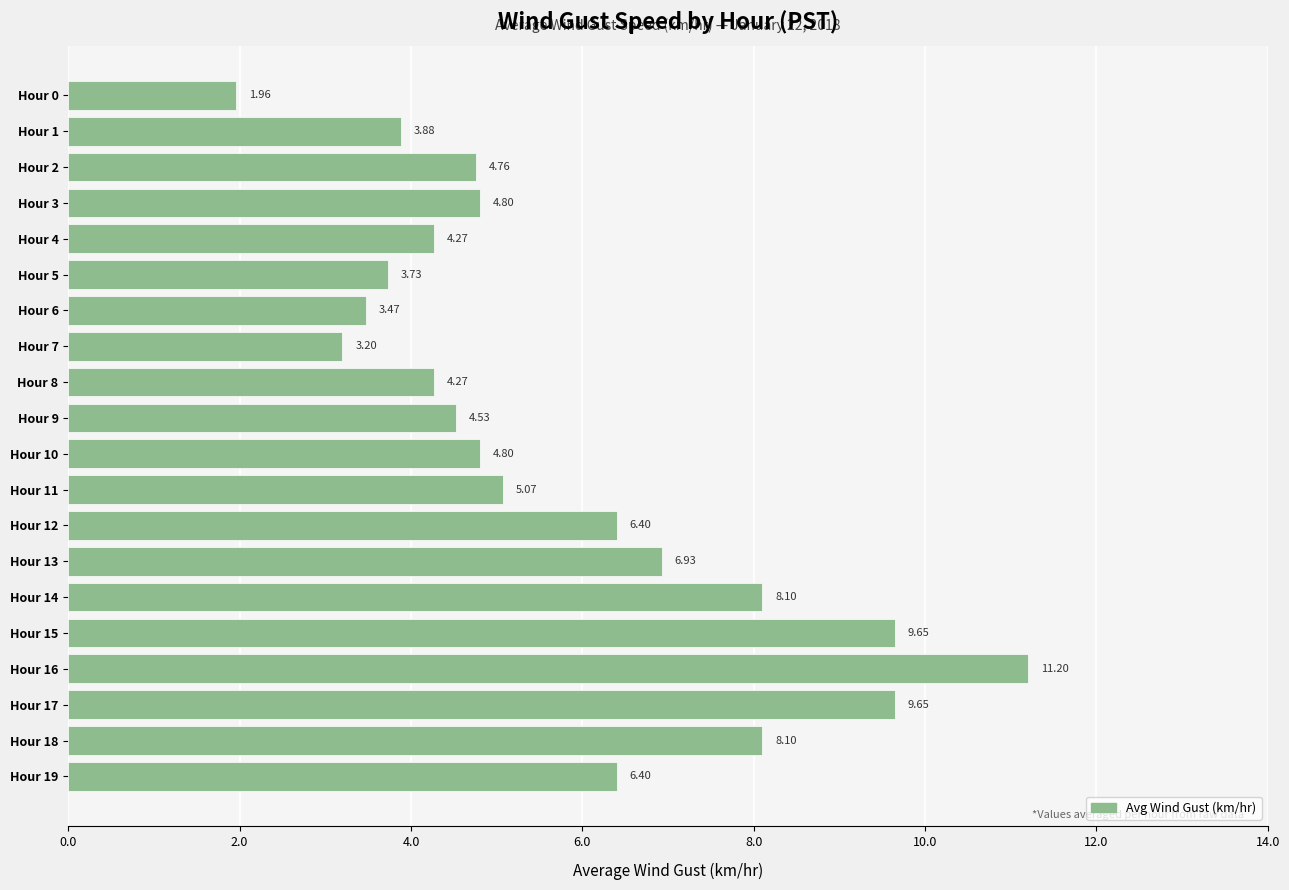

What is the average value?

5.8